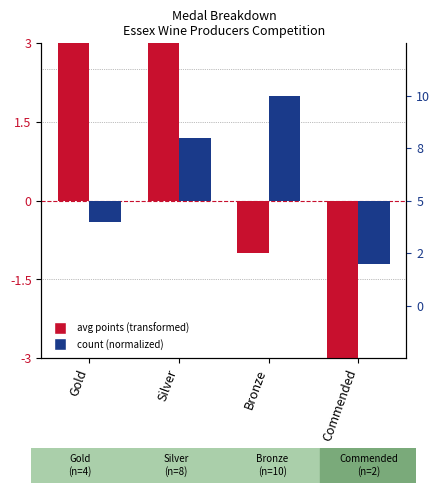

How many data points in avg points (transformed) are above 3?

2